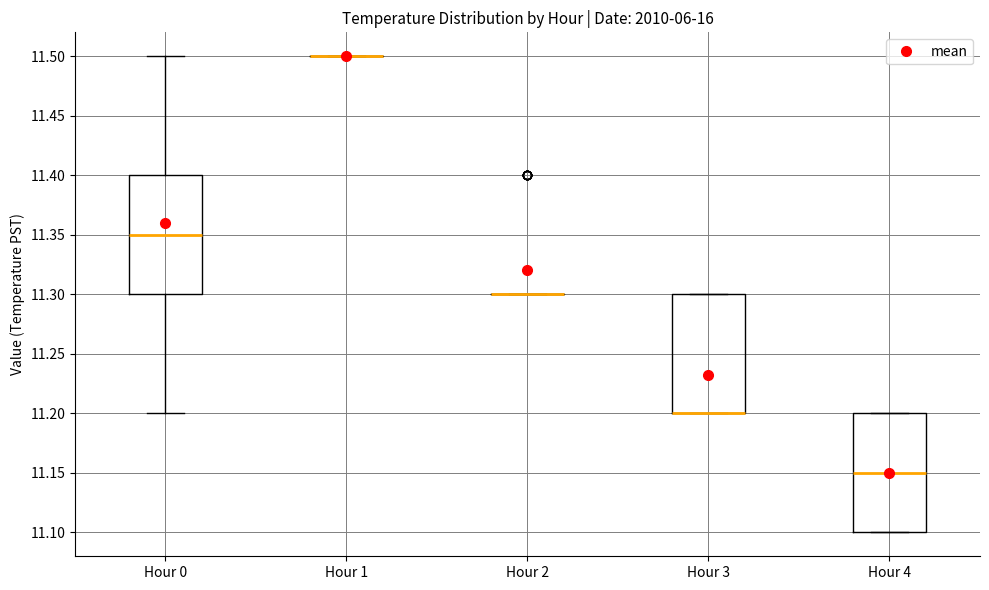

Reading left to right, read every box against the y-axis: the position of its median line, the range the box covers, and the ends of its whiskers. The values are not printed on the chart, so give them approximately, as read against the axis.

Hour 0: median 11.35, box 11.30 to 11.40, whiskers 11.20 to 11.50
Hour 1: box collapsed to a line at 11.50, whiskers 11.50 to 11.50
Hour 2: box collapsed to a line at 11.30, whiskers 11.30 to 11.30
Hour 3: median 11.20 (drawn on the box's lower edge), box 11.20 to 11.30, whiskers 11.20 to 11.30
Hour 4: median 11.15, box 11.10 to 11.20, whiskers 11.10 to 11.20